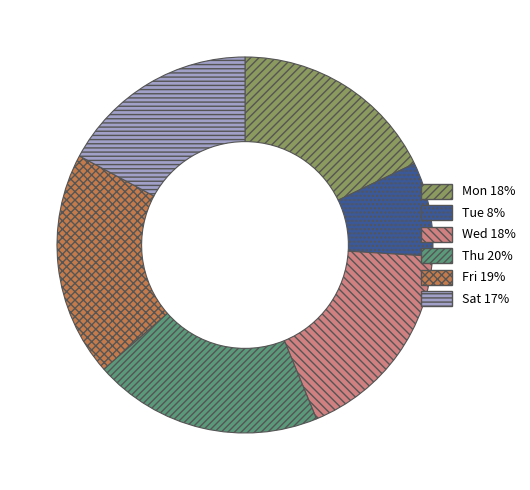

What is the smallest slice in the pie chart?

Tue 8%